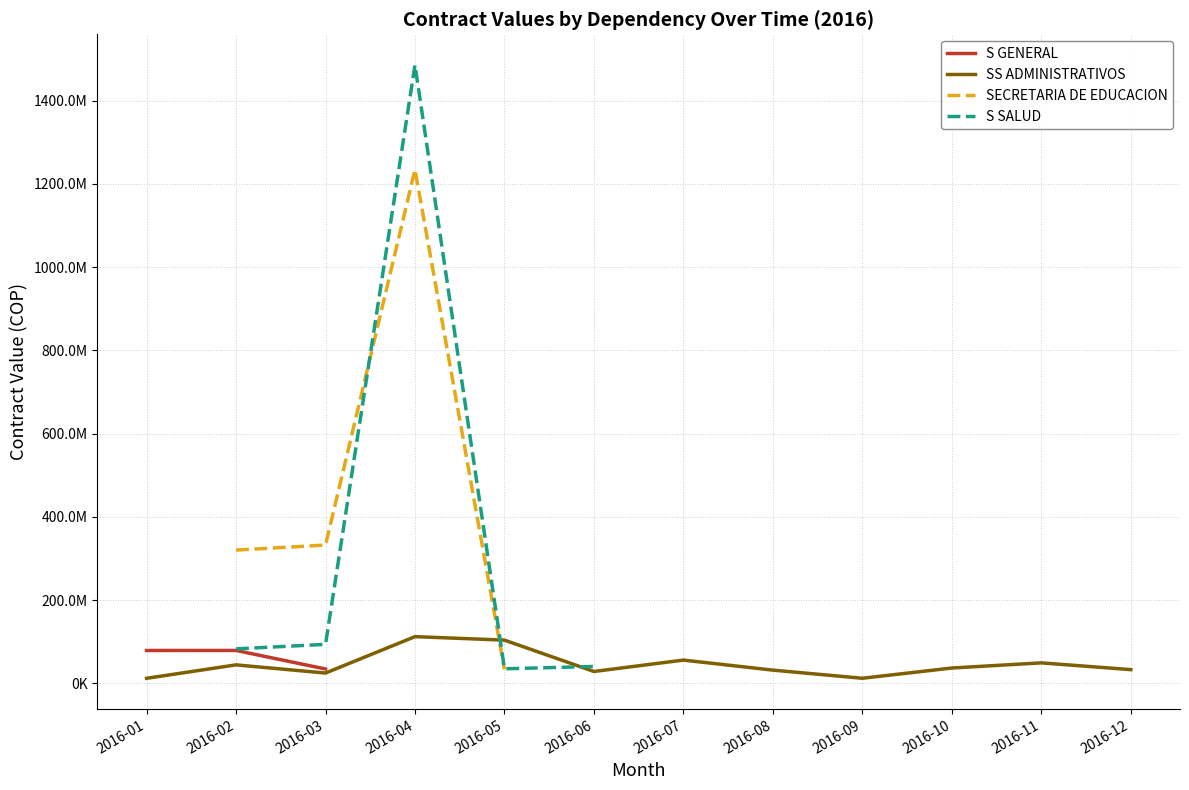

Does the chart have visible grid lines?

Yes